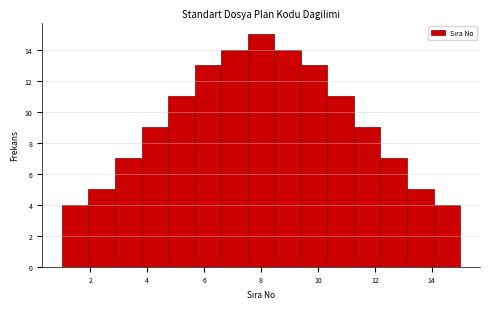

What is the height of the bar covering 10.4 to 11.2 on the x-axis? Neither the bar edges nor the heights are printed on the chart, so give them approximately, as read against the axes.

11